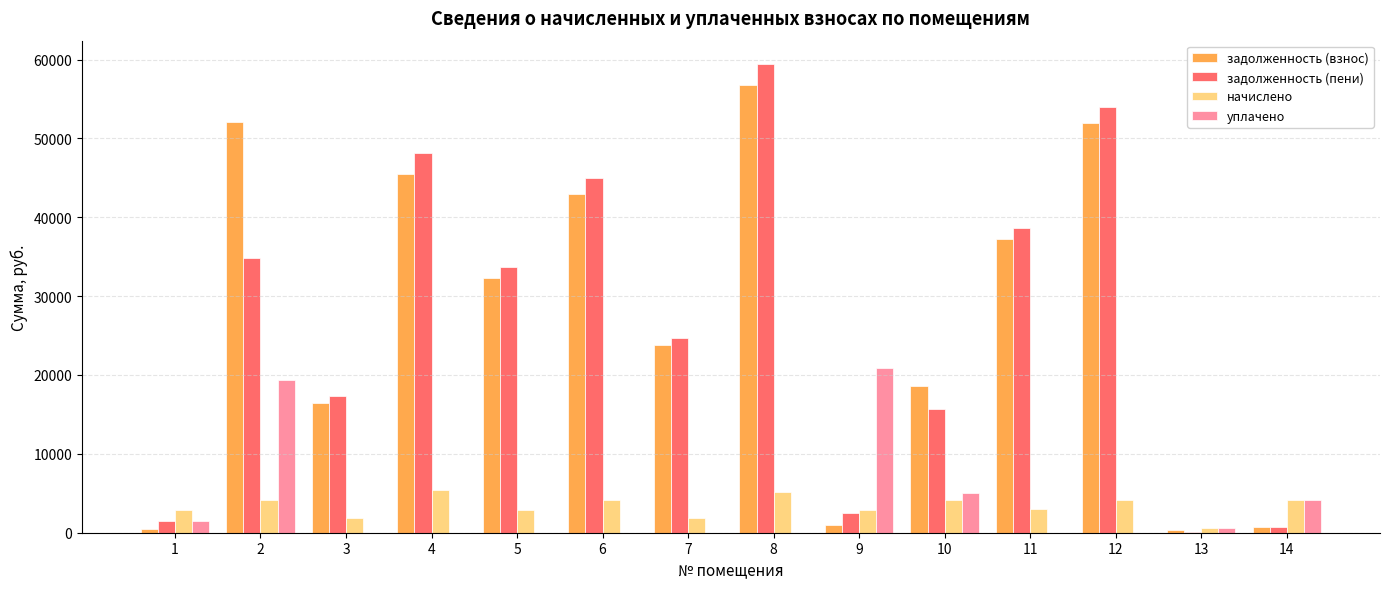

The value of задолженность (взнос) at 6 is 17071.9. True or false?

False